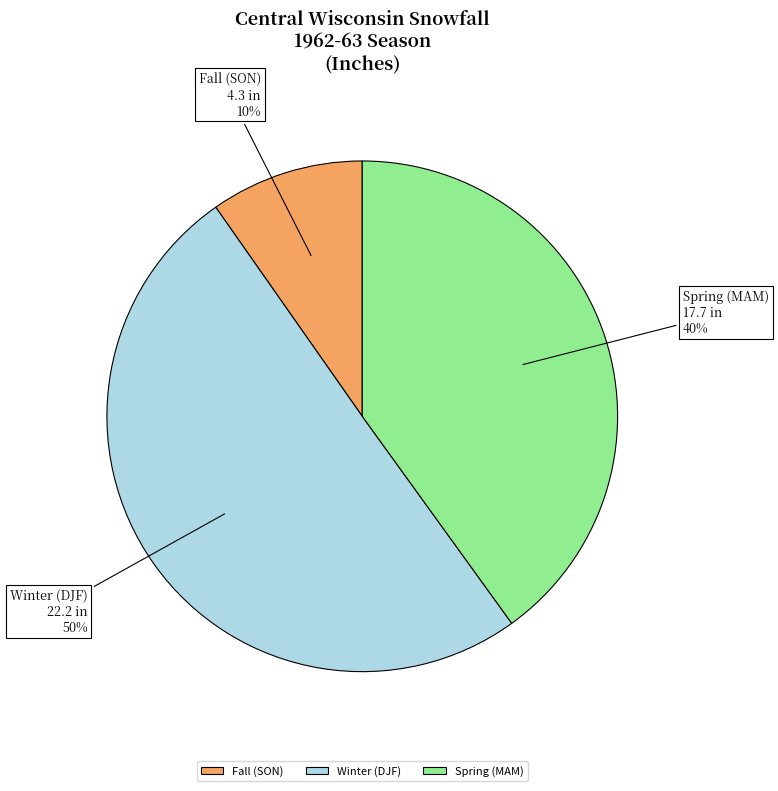

Is Spring (MAM) the majority of the pie?

No